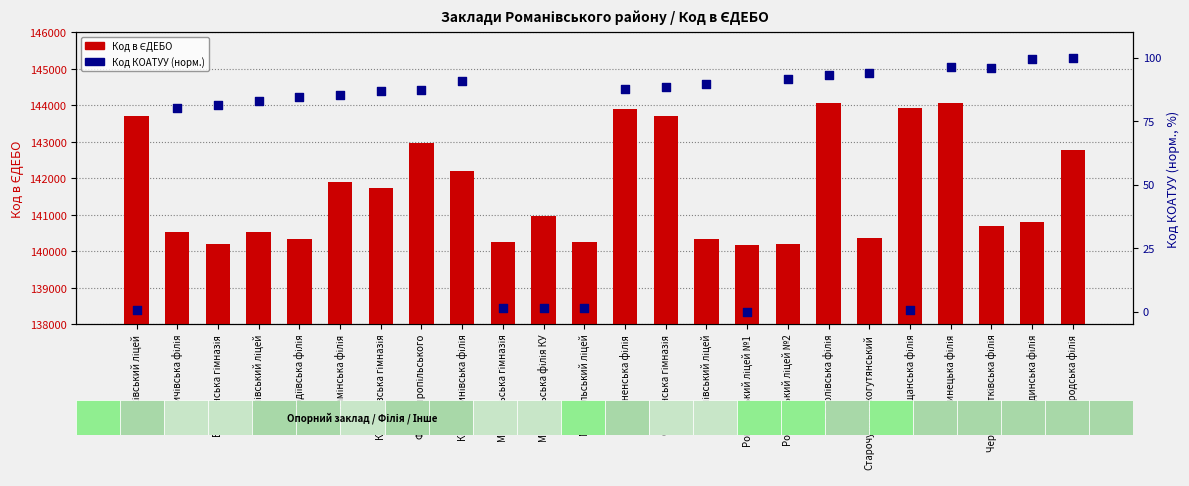

At which category is the sum across all series the highest?

Соболівська філія